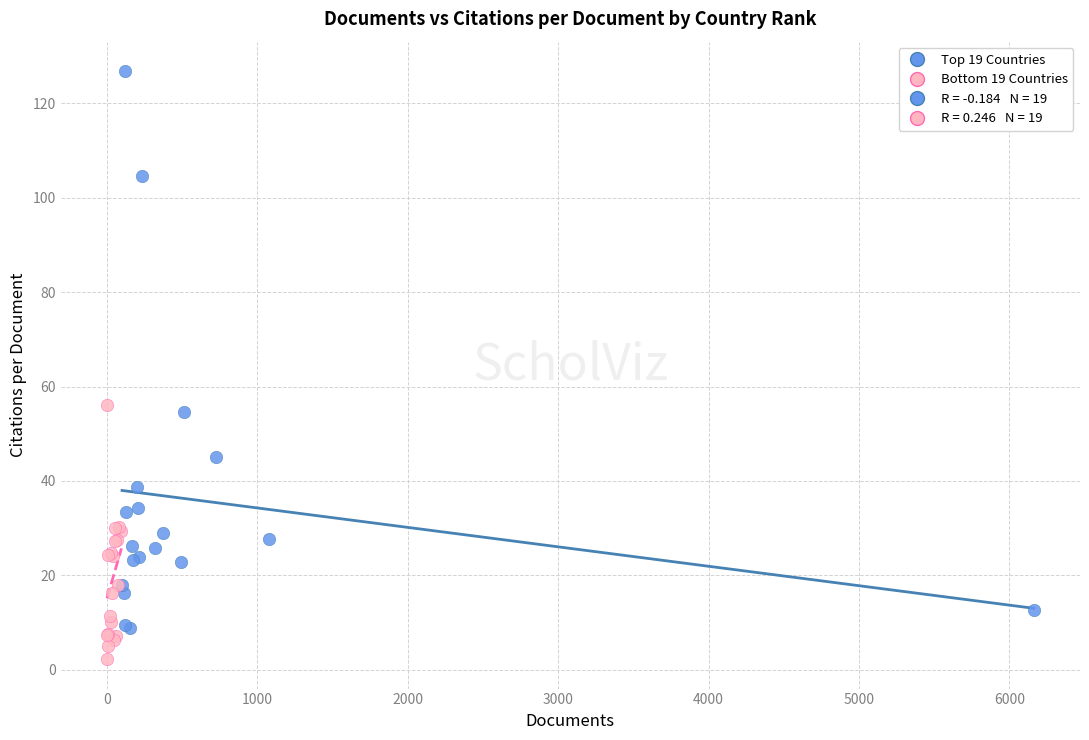

Which series has the largest Y range (max minus min)?

Top 19 Countries